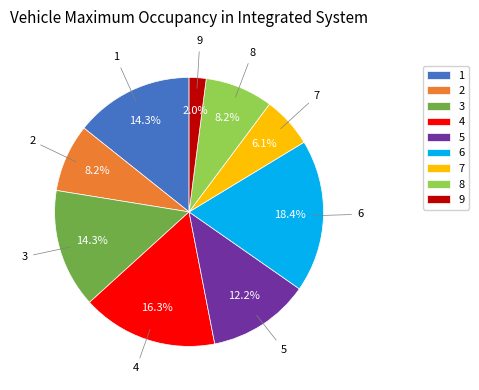

To the nearest percent, what is the difference between the 2 and 9 slice percentages?

6%